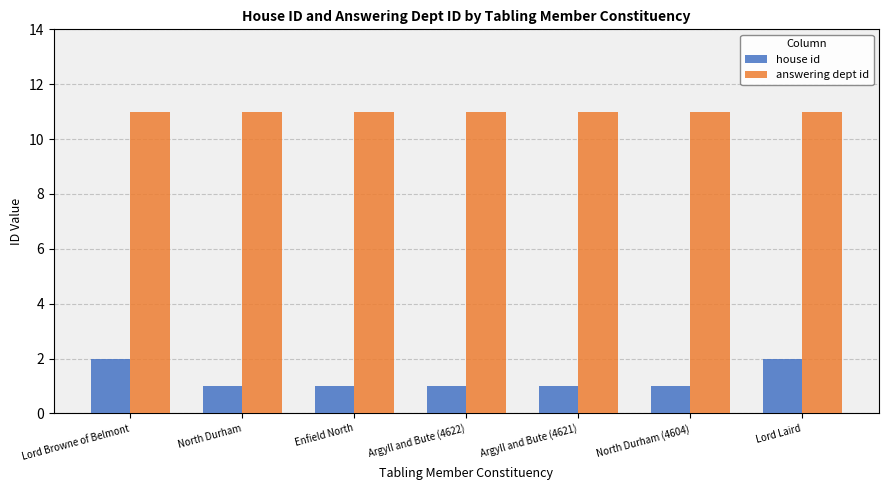

What is the sum of the house id values at North Durham (4604) and Enfield North?

2